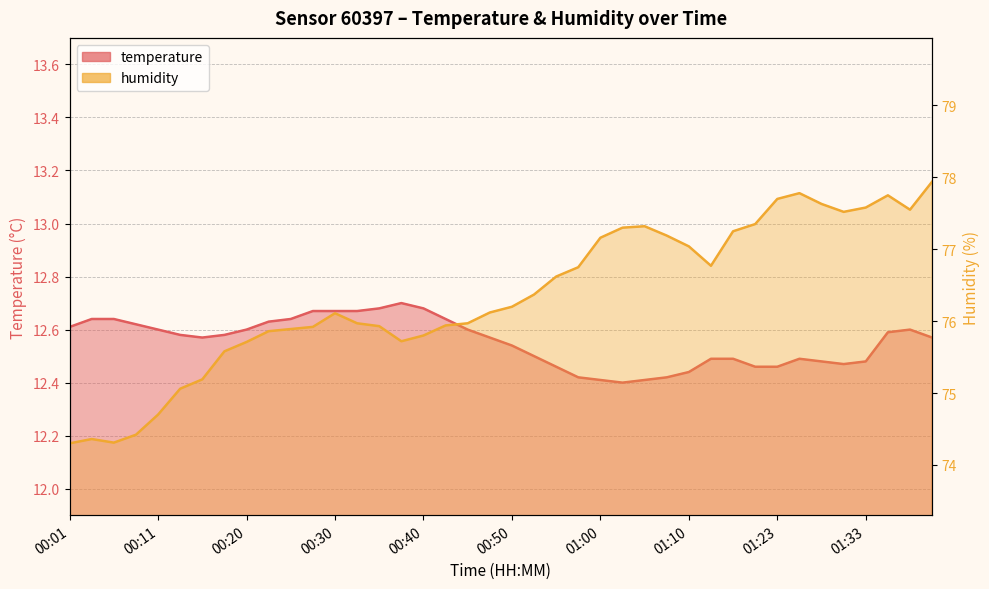

How many data points does each series have?

40